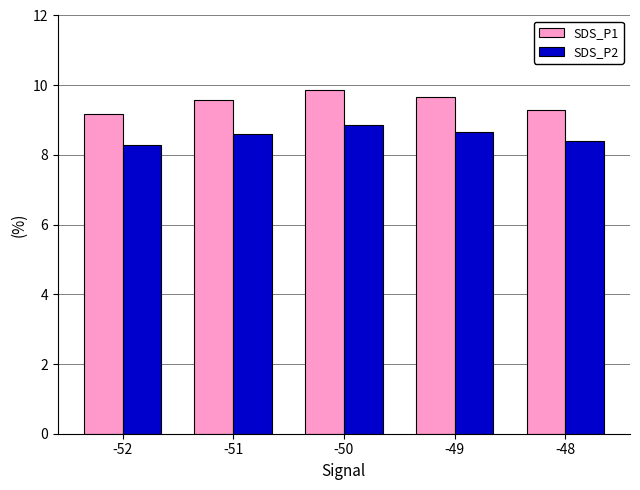

List the series in order of their overall mean, highest first.

SDS_P1, SDS_P2